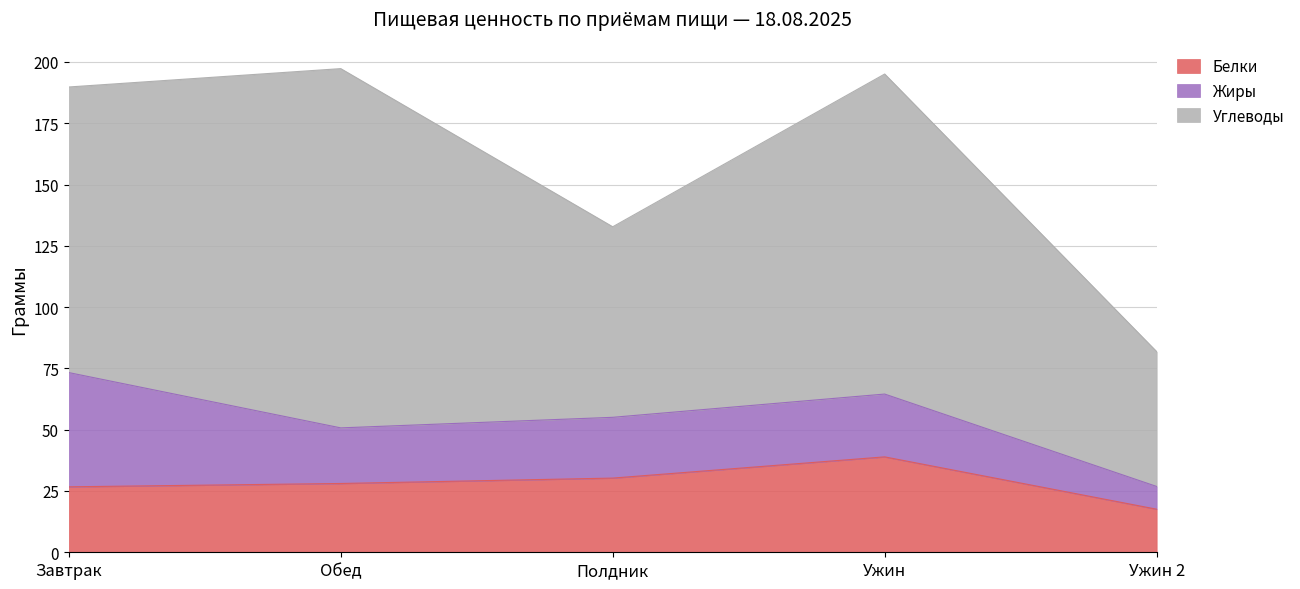

What is the label of the 5th point from the left?

Ужин 2